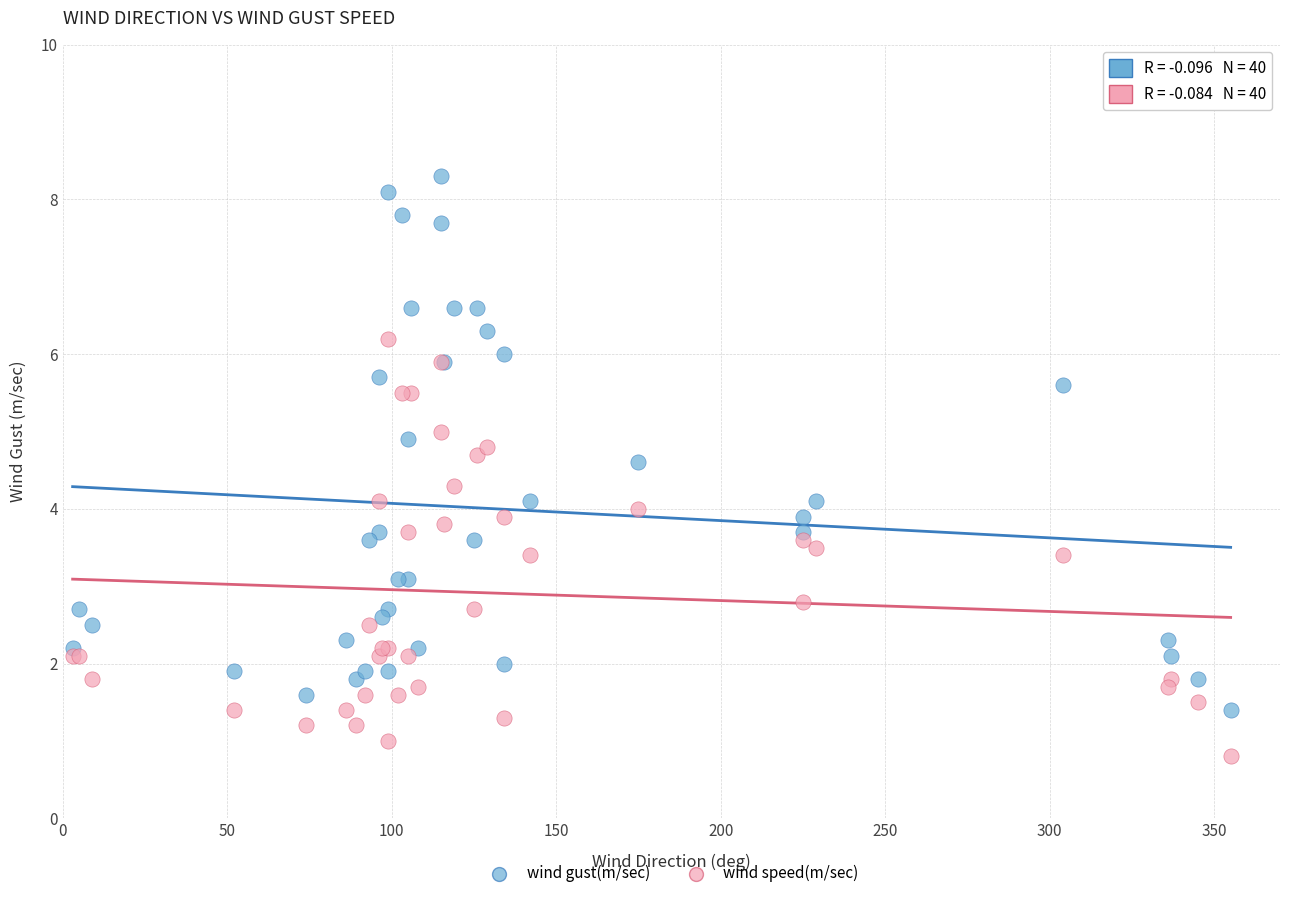

Which series has the largest Y range (max minus min)?

wind gust(m/sec)